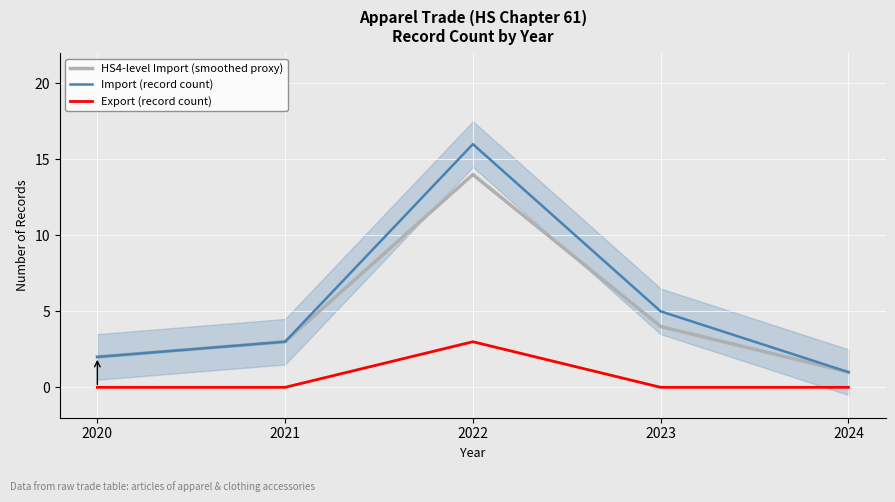

How many lines are shown in the chart?

3